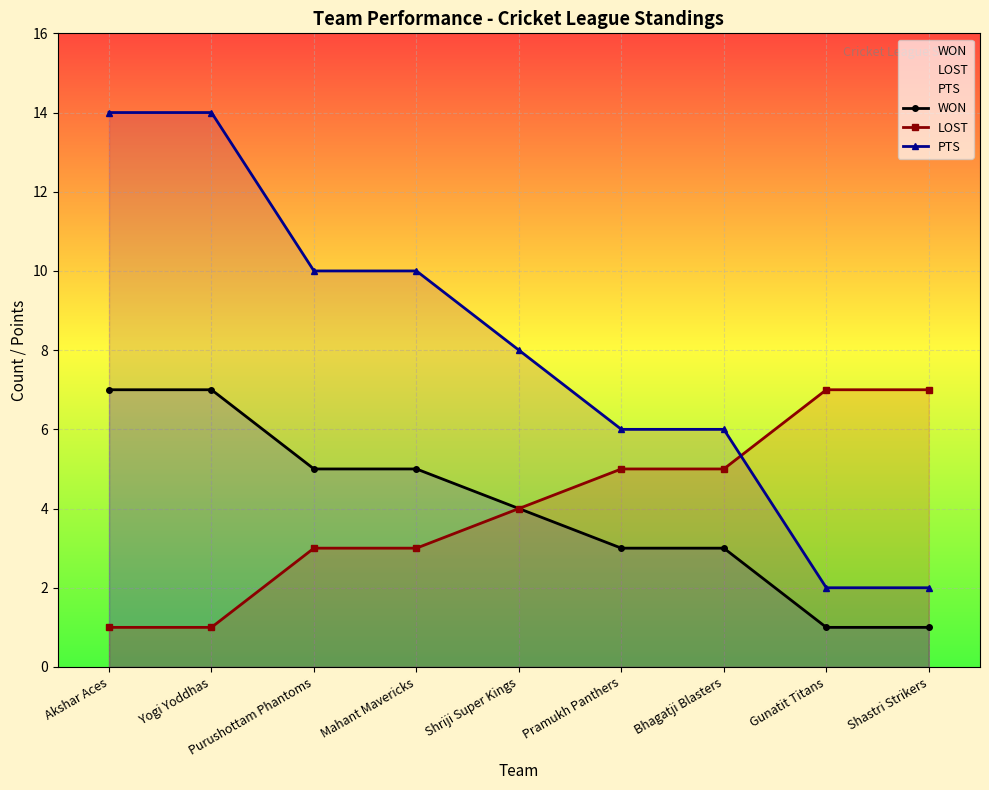

What is the total value across all series at Mahant Mavericks?

18